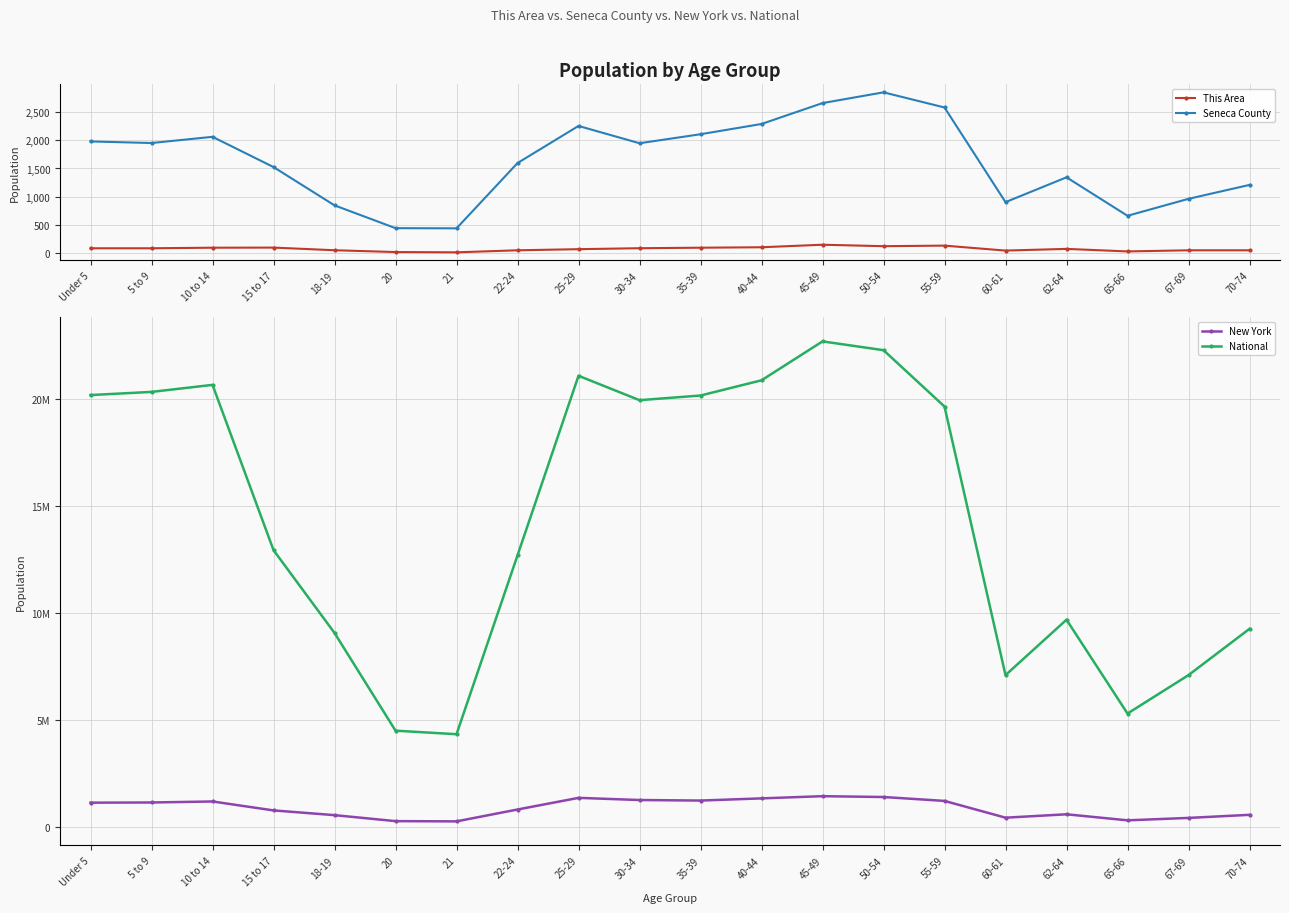

What is the value of the Seneca County point at the 9th from the left?

2255